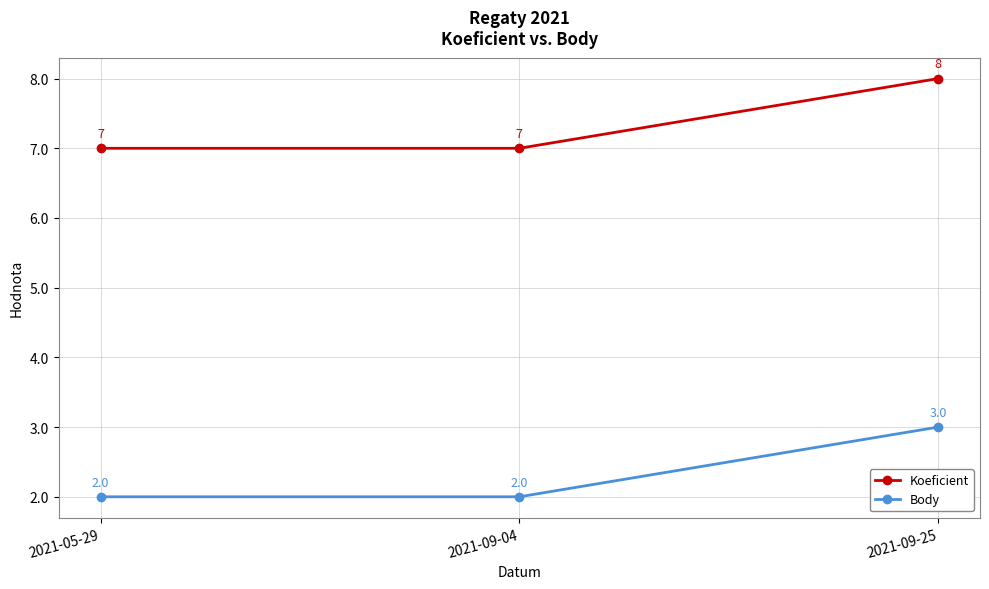

What is the difference between the maximum and minimum values in the Koeficient series?

1